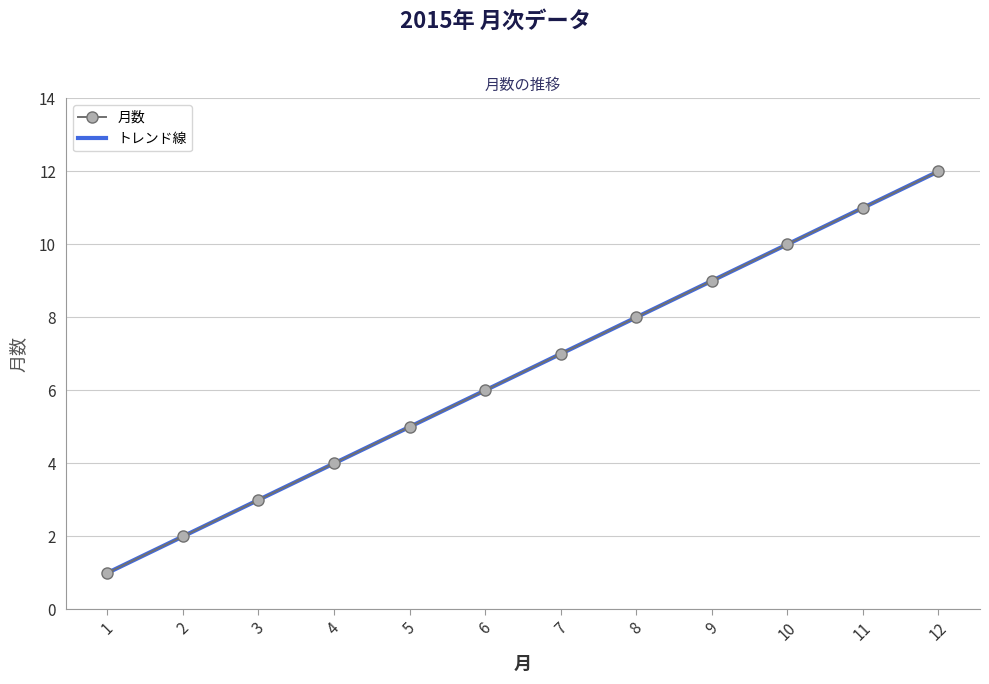

At which label does トレンド線 first exceed 6?

7